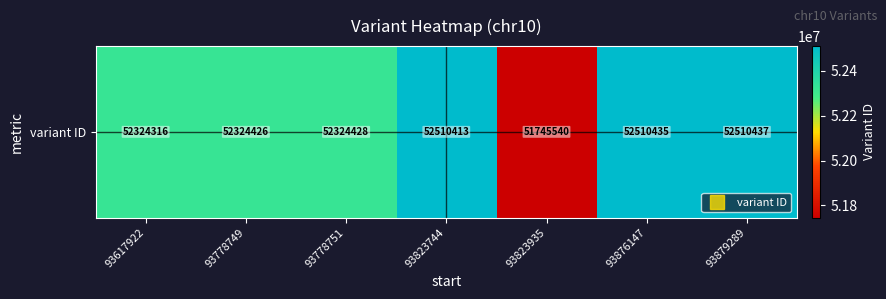

Where does the data first go above 52324428?

93823744